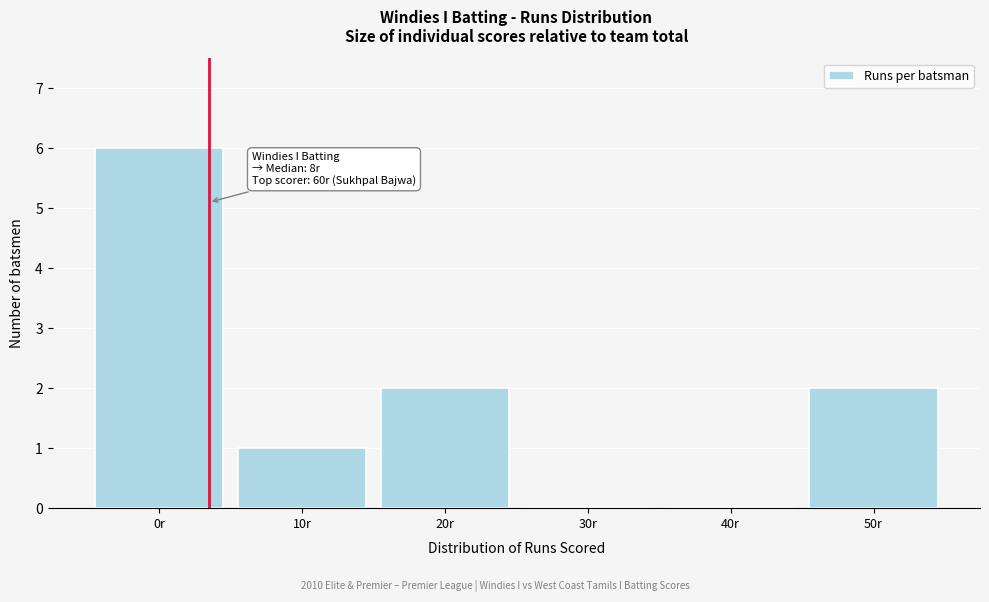

Reading left to right, transcribe all the data shown in this chart.

0r=6	10r=1	20r=2	30r=0	40r=0	50r=2